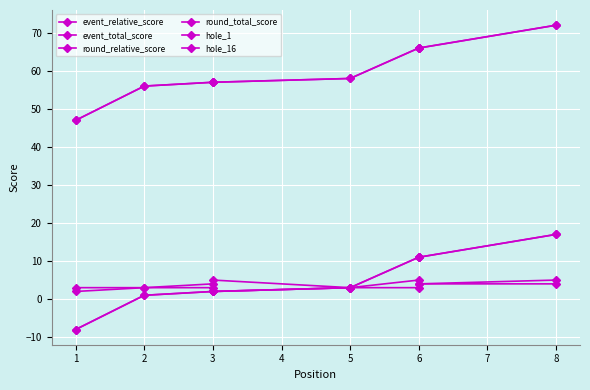

Where is event_relative_score nearest to the value 4?

5